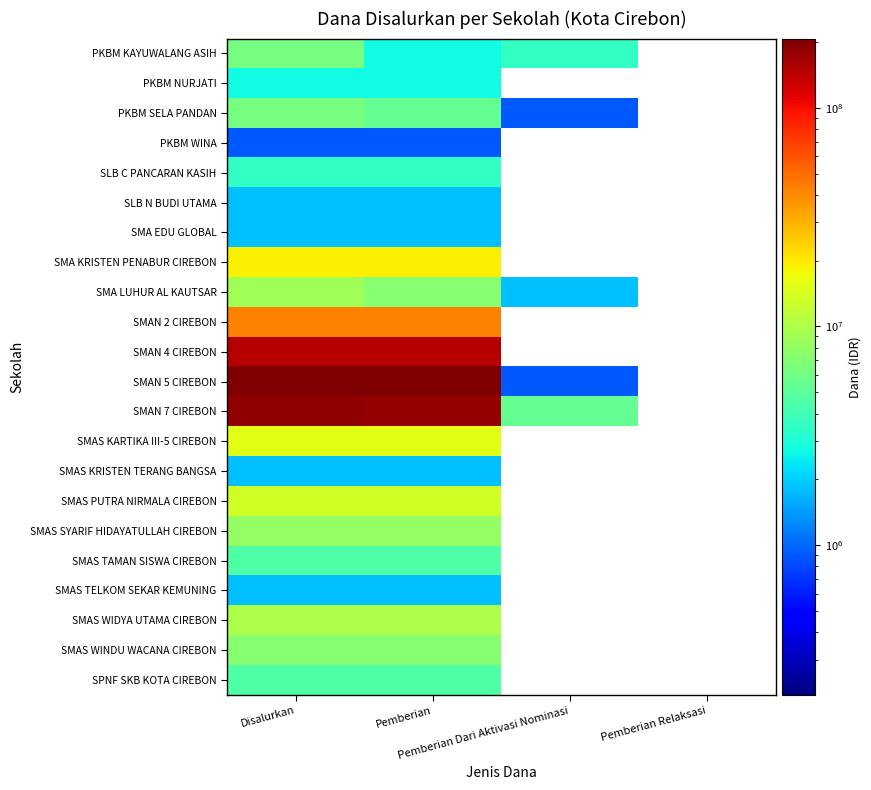

Reading right to left, list all the values displayed in this chart.

PKBM KAYUWALANG ASIH: Pemberian Relaksasi=0	Pemberian Dari Aktivasi Nominasi=3600000	Pemberian=2700000	Disalurkan=6300000
PKBM NURJATI: Pemberian Relaksasi=0	Pemberian Dari Aktivasi Nominasi=0	Pemberian=2700000	Disalurkan=2700000
PKBM SELA PANDAN: Pemberian Relaksasi=0	Pemberian Dari Aktivasi Nominasi=900000	Pemberian=5400000	Disalurkan=6300000
PKBM WINA: Pemberian Relaksasi=0	Pemberian Dari Aktivasi Nominasi=0	Pemberian=900000	Disalurkan=900000
SLB C PANCARAN KASIH: Pemberian Relaksasi=0	Pemberian Dari Aktivasi Nominasi=0	Pemberian=3600000	Disalurkan=3600000
SLB N BUDI UTAMA: Pemberian Relaksasi=0	Pemberian Dari Aktivasi Nominasi=0	Pemberian=1800000	Disalurkan=1800000
SMA EDU GLOBAL: Pemberian Relaksasi=0	Pemberian Dari Aktivasi Nominasi=0	Pemberian=1800000	Disalurkan=1800000
SMA KRISTEN PENABUR CIREBON: Pemberian Relaksasi=0	Pemberian Dari Aktivasi Nominasi=0	Pemberian=18900000	Disalurkan=18900000
SMA LUHUR AL KAUTSAR: Pemberian Relaksasi=0	Pemberian Dari Aktivasi Nominasi=1800000	Pemberian=7200000	Disalurkan=9000000
SMAN 2 CIREBON: Pemberian Relaksasi=0	Pemberian Dari Aktivasi Nominasi=0	Pemberian=42300000	Disalurkan=42300000
SMAN 4 CIREBON: Pemberian Relaksasi=0	Pemberian Dari Aktivasi Nominasi=0	Pemberian=148500000	Disalurkan=148500000
SMAN 5 CIREBON: Pemberian Relaksasi=0	Pemberian Dari Aktivasi Nominasi=900000	Pemberian=206100000	Disalurkan=207000000
SMAN 7 CIREBON: Pemberian Relaksasi=0	Pemberian Dari Aktivasi Nominasi=5400000	Pemberian=179100000	Disalurkan=184500000
SMAS KARTIKA III-5 CIREBON: Pemberian Relaksasi=0	Pemberian Dari Aktivasi Nominasi=0	Pemberian=15300000	Disalurkan=15300000
SMAS KRISTEN TERANG BANGSA: Pemberian Relaksasi=0	Pemberian Dari Aktivasi Nominasi=0	Pemberian=1800000	Disalurkan=1800000
SMAS PUTRA NIRMALA CIREBON: Pemberian Relaksasi=0	Pemberian Dari Aktivasi Nominasi=0	Pemberian=13500000	Disalurkan=13500000
SMAS SYARIF HIDAYATULLAH CIREBON: Pemberian Relaksasi=0	Pemberian Dari Aktivasi Nominasi=0	Pemberian=8100000	Disalurkan=8100000
SMAS TAMAN SISWA CIREBON: Pemberian Relaksasi=0	Pemberian Dari Aktivasi Nominasi=0	Pemberian=4500000	Disalurkan=4500000
SMAS TELKOM SEKAR KEMUNING: Pemberian Relaksasi=0	Pemberian Dari Aktivasi Nominasi=0	Pemberian=1800000	Disalurkan=1800000
SMAS WIDYA UTAMA CIREBON: Pemberian Relaksasi=0	Pemberian Dari Aktivasi Nominasi=0	Pemberian=9900000	Disalurkan=9900000
SMAS WINDU WACANA CIREBON: Pemberian Relaksasi=0	Pemberian Dari Aktivasi Nominasi=0	Pemberian=7200000	Disalurkan=7200000
SPNF SKB KOTA CIREBON: Pemberian Relaksasi=0	Pemberian Dari Aktivasi Nominasi=0	Pemberian=4500000	Disalurkan=4500000